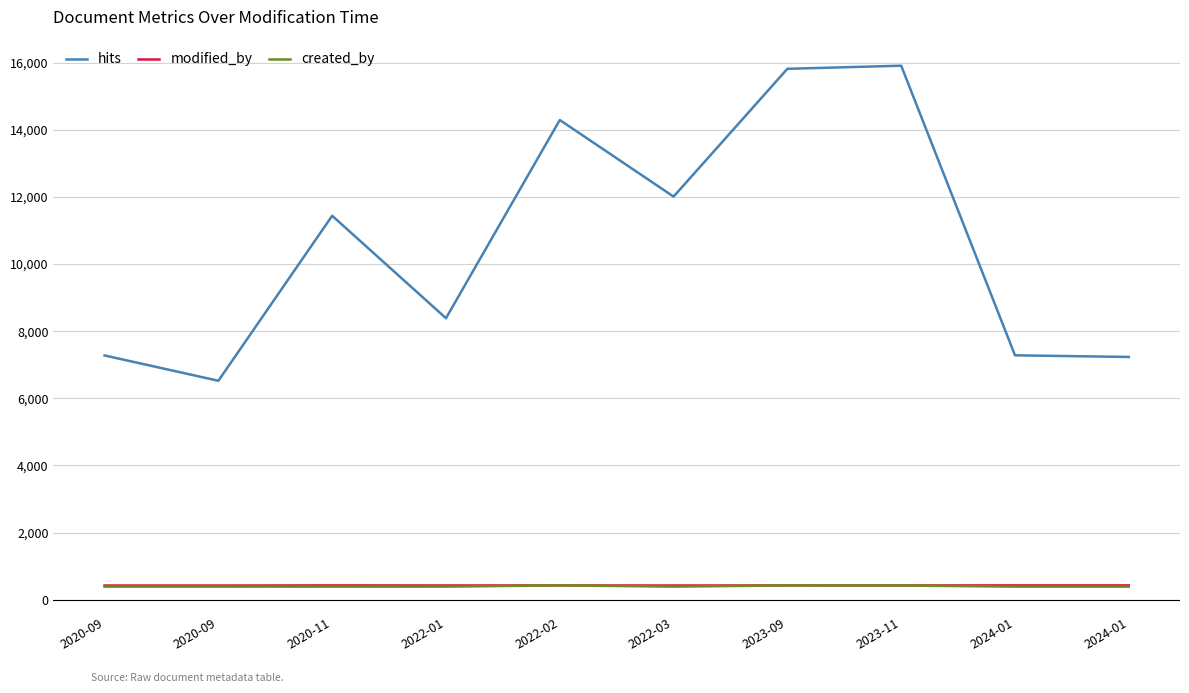

Does the chart display data point markers on the line(s)?

No